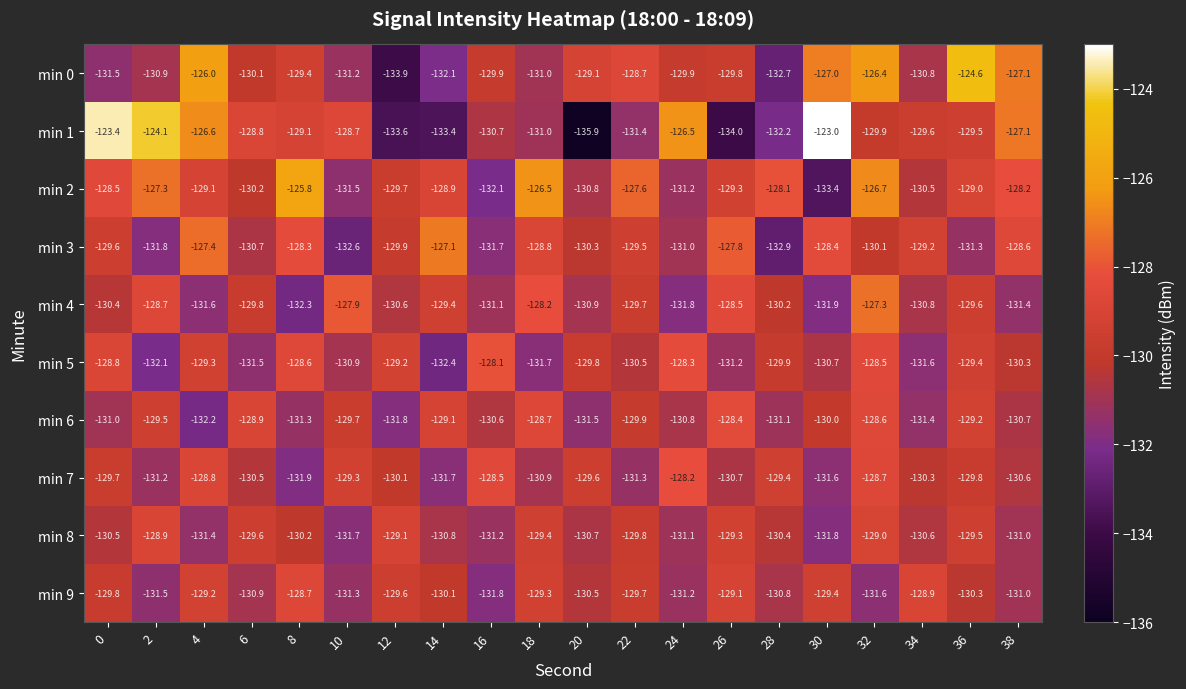

How many series are shown in this chart?

10